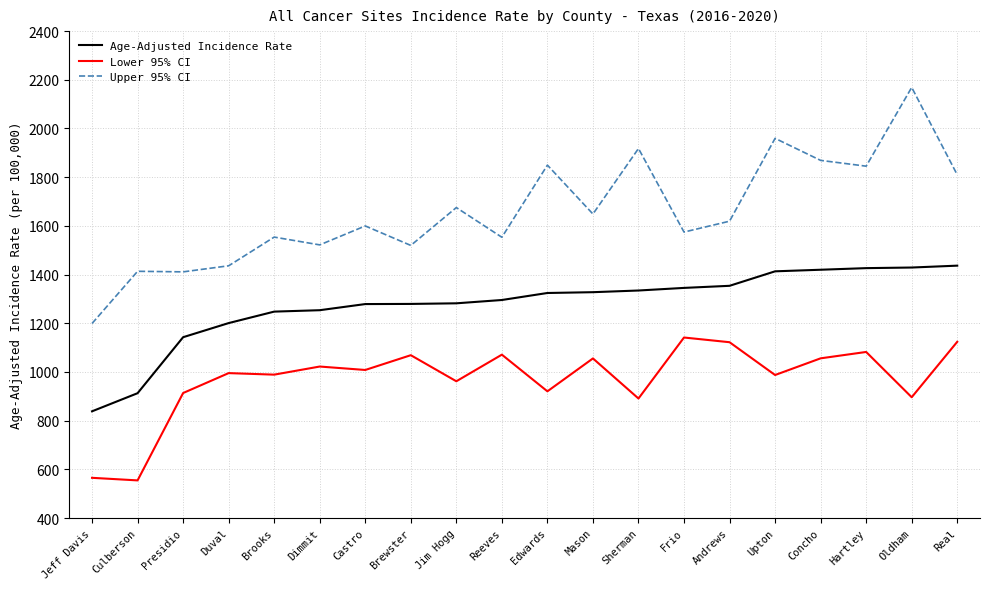

Which category has the highest value in the Upper 95% CI series?

Oldham